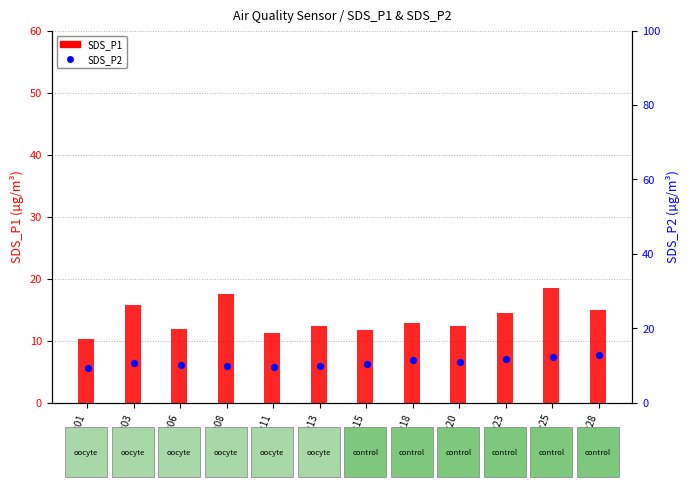

Which series has the largest total across all categories?

SDS_P1